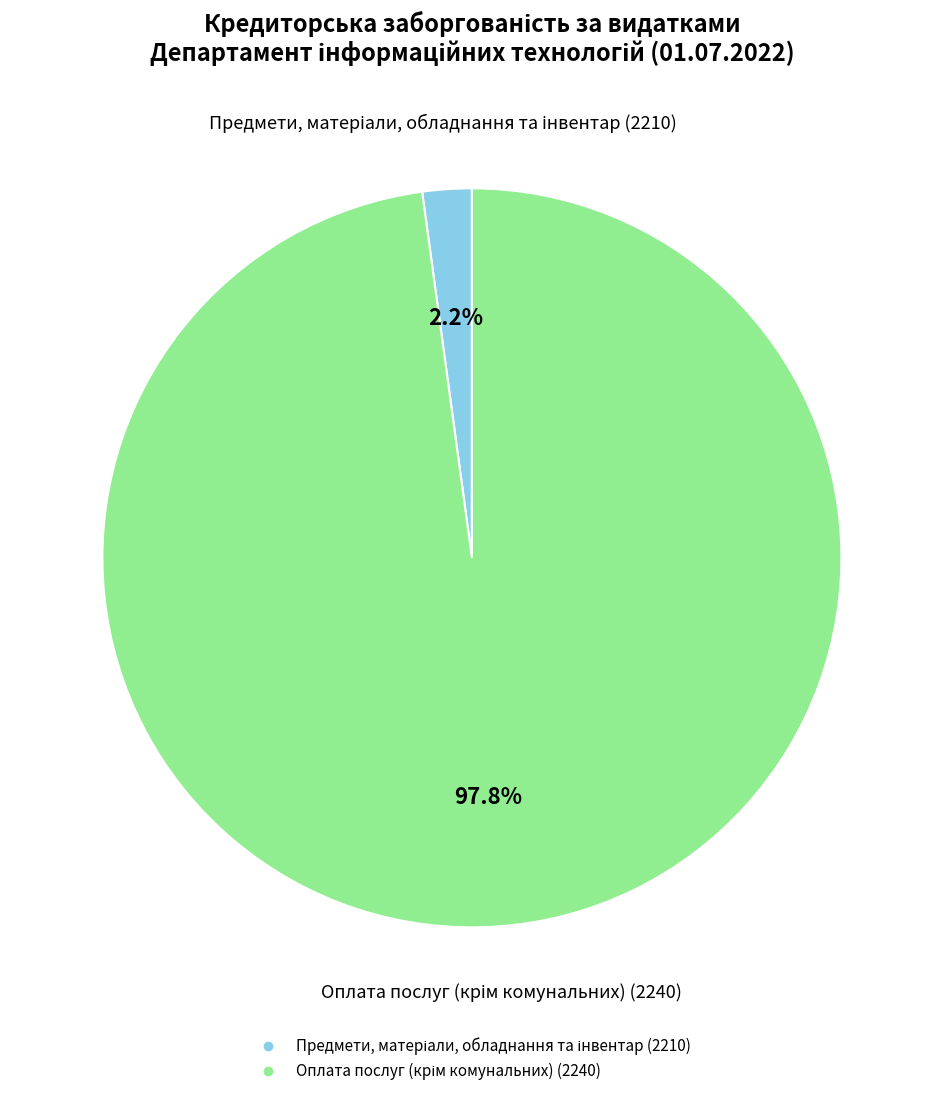

Is there any slice that represents more than half of the pie?

Yes